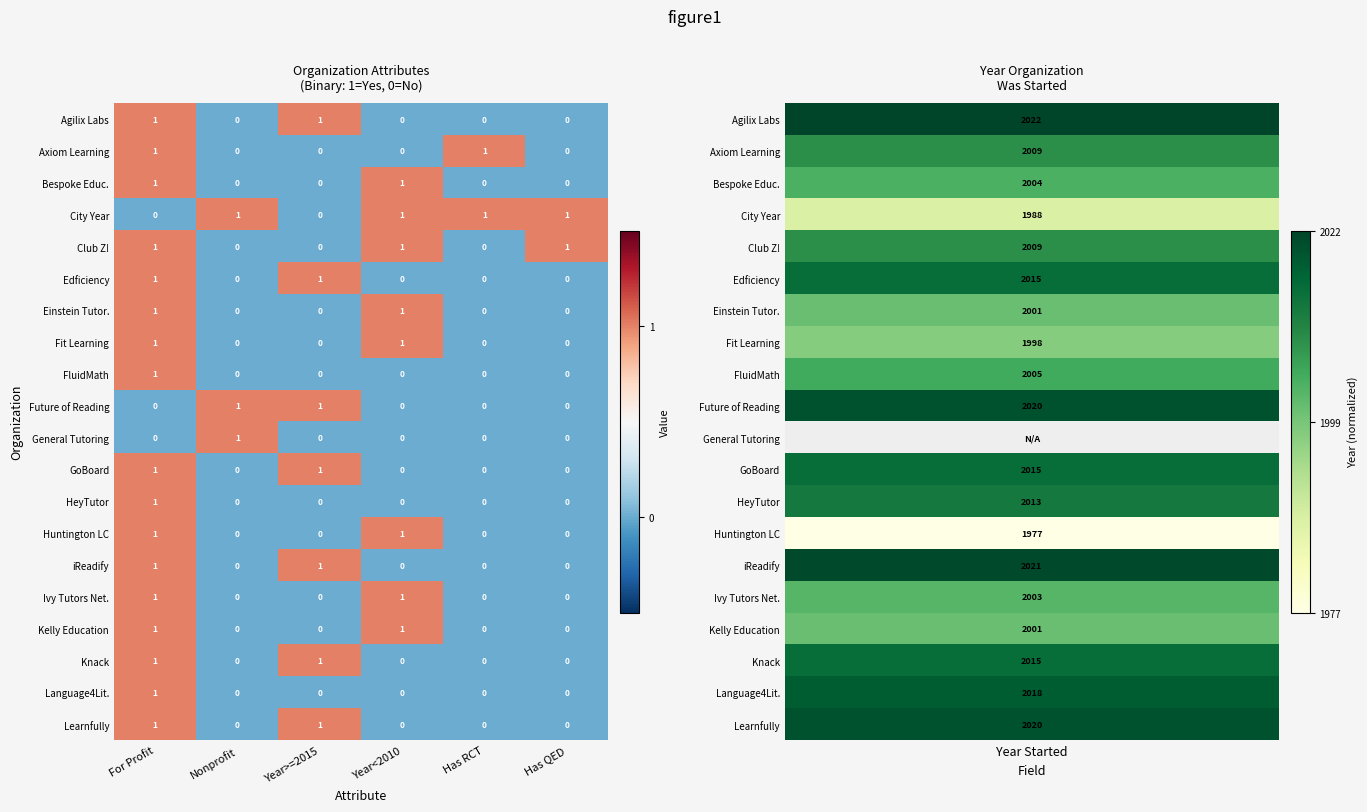

True or false: GoBoard has a value of 1 at Year>=2015.

True